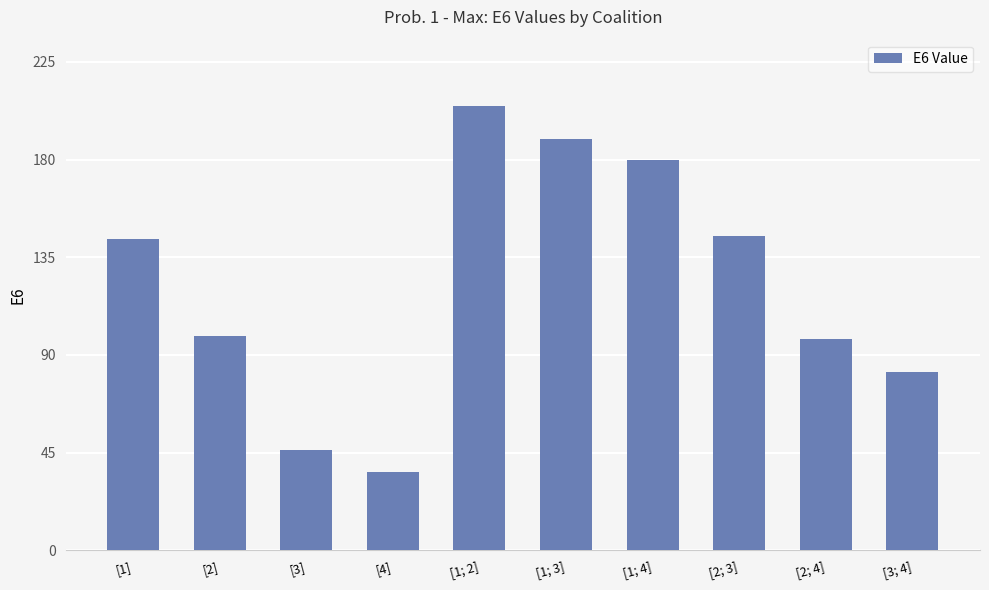

What is the sum of all values?

1225.0